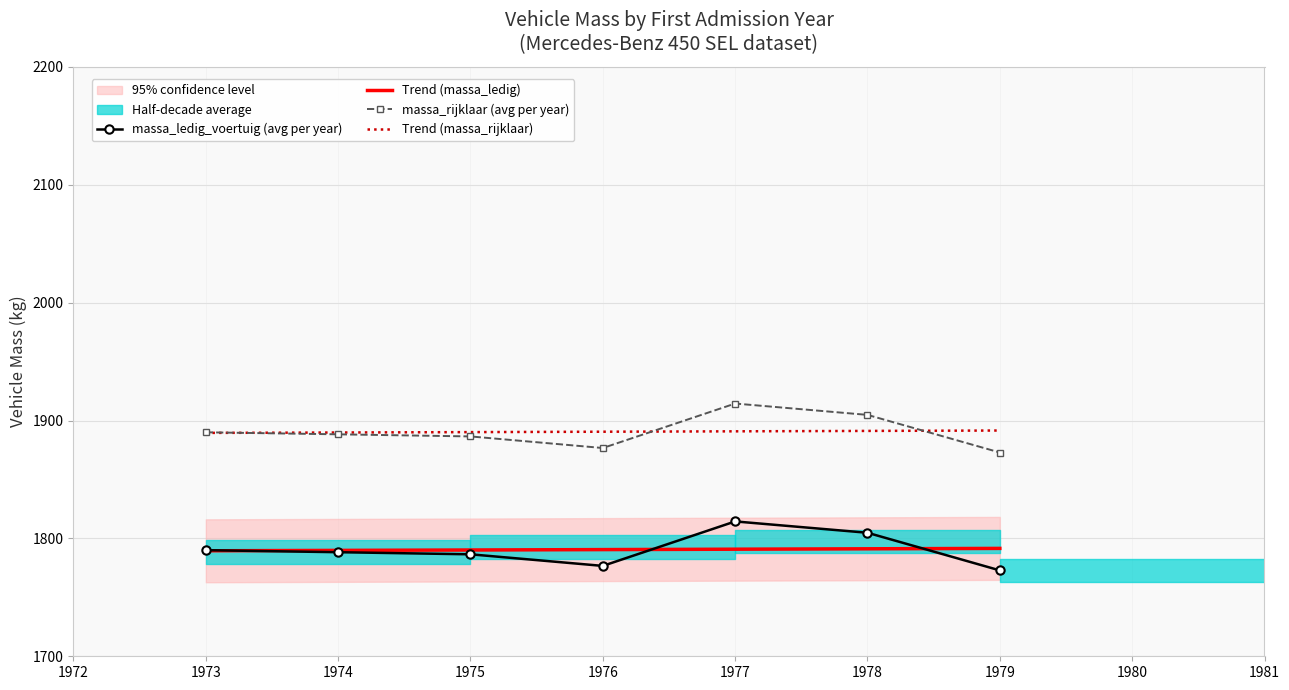

What is the value of the Trend (massa_ledig) point at the 5th from the left?

1790.8